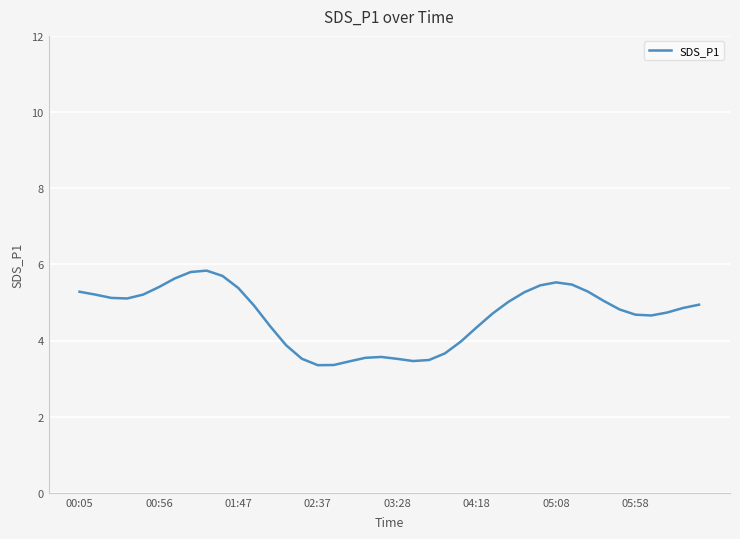

What is the difference between the maximum and minimum values?

2.5